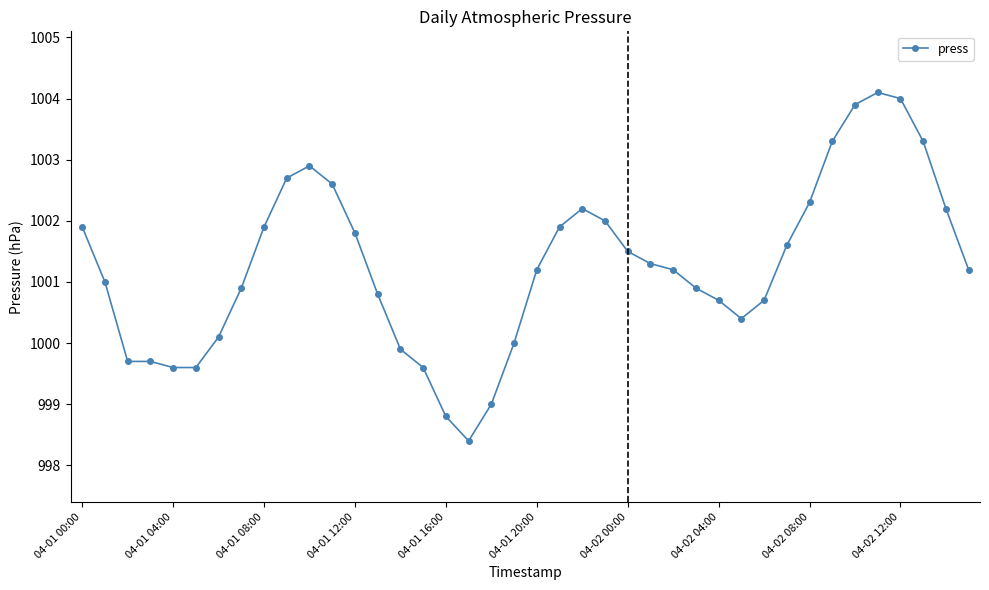

What is the maximum value shown in the chart?

1004.1